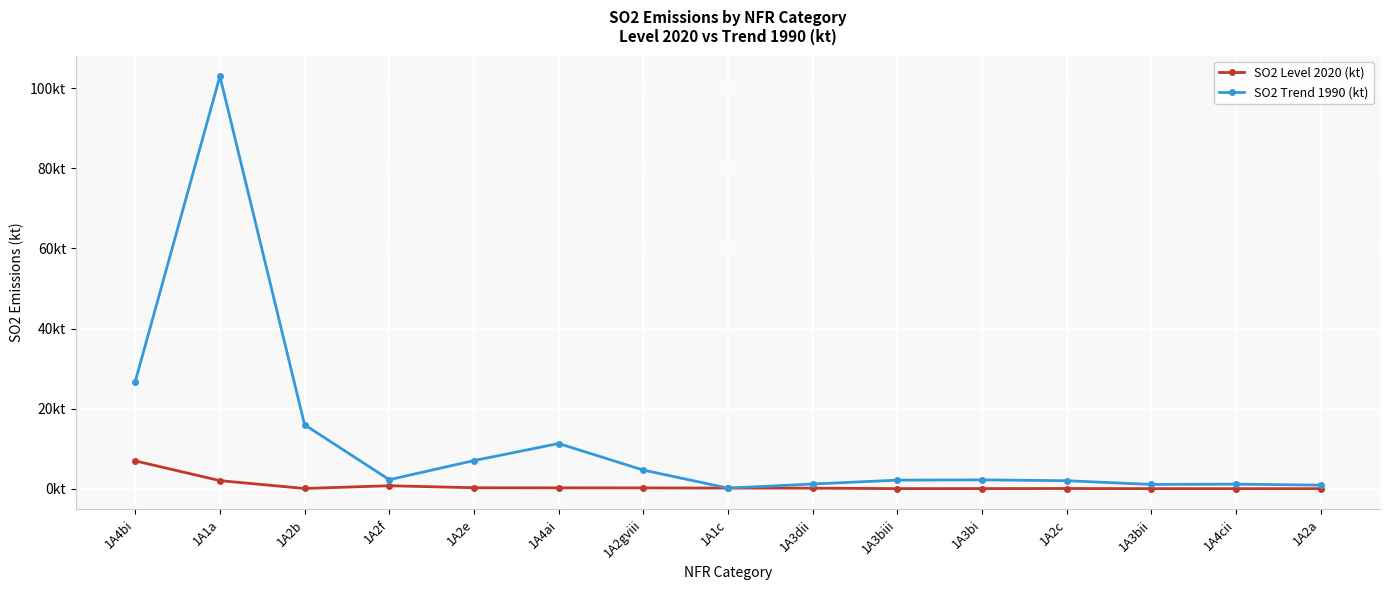

List the series in order of their peak value, highest first.

SO2 Trend 1990 (kt), SO2 Level 2020 (kt)